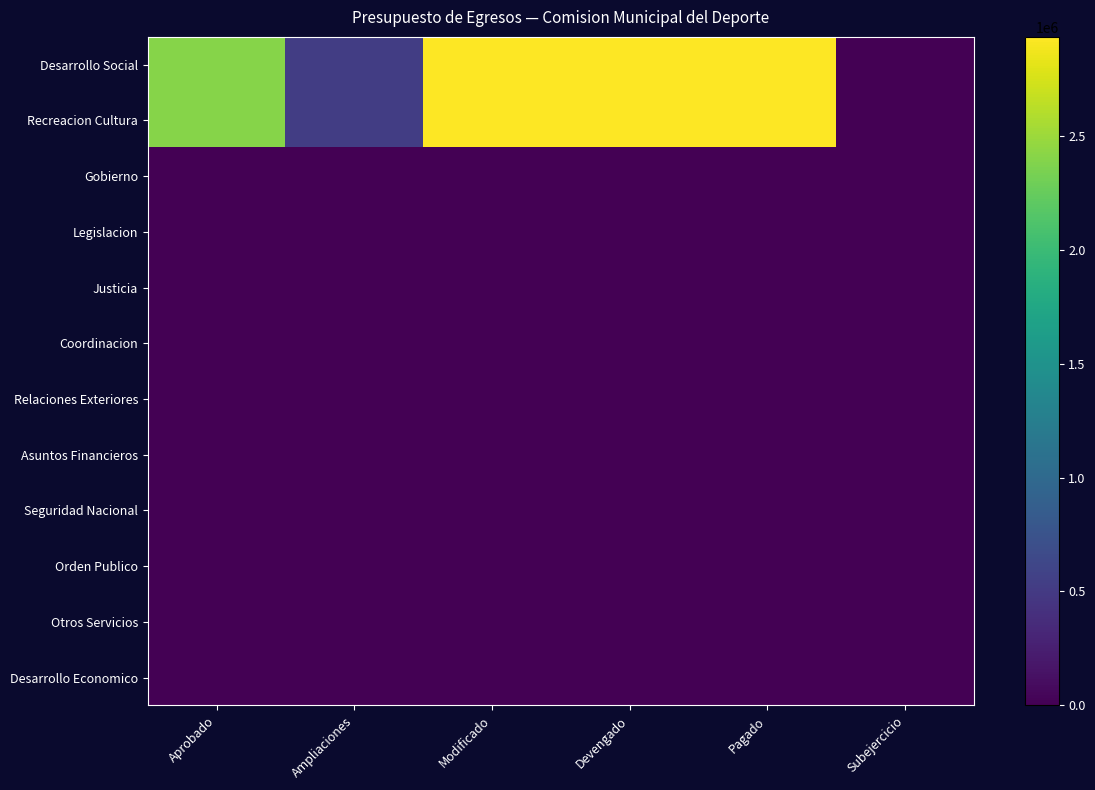

At which category is the sum across all series the highest?

Modificado